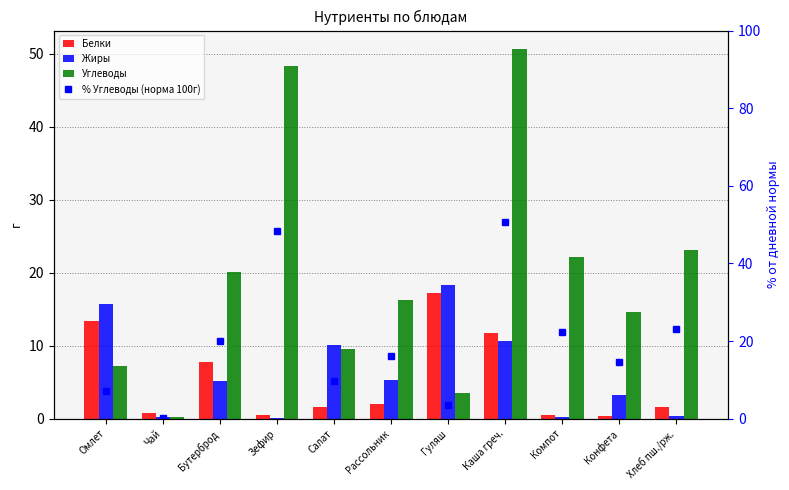

Which series has the widest spread of values?

Углеводы